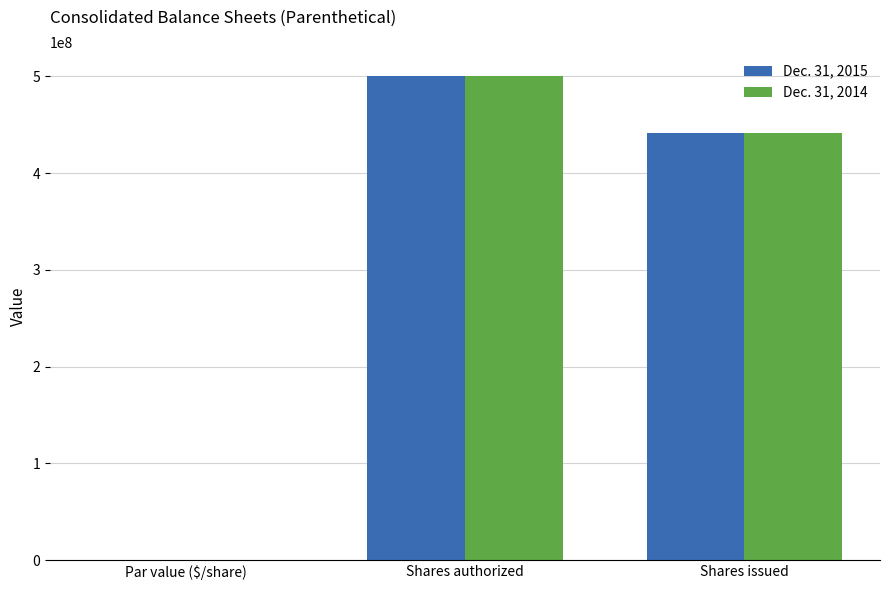

True or false: Dec. 31, 2014 has a value of 500000000.0 at Shares authorized.

True